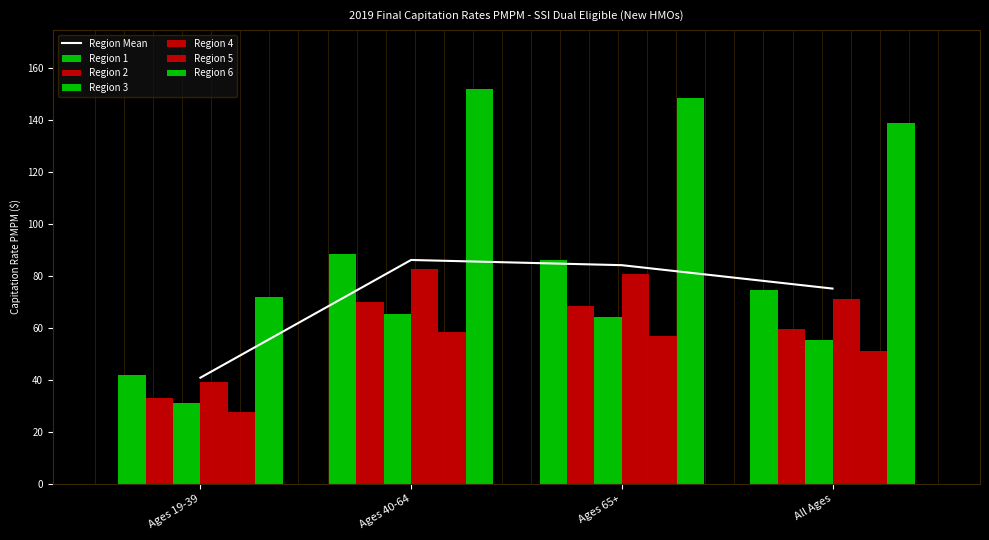

Reading left to right, extract all data points from this chart.

Region 1: Ages 19-39=41.8	Ages 40-64=88.2	Ages 65+=86.2	All Ages=74.4
Region 2: Ages 19-39=33.1	Ages 40-64=69.8	Ages 65+=68.2	All Ages=59.6
Region 3: Ages 19-39=31.0	Ages 40-64=65.4	Ages 65+=63.9	All Ages=55.3
Region 4: Ages 19-39=39.1	Ages 40-64=82.6	Ages 65+=80.7	All Ages=71.1
Region 5: Ages 19-39=27.6	Ages 40-64=58.3	Ages 65+=56.9	All Ages=51.0
Region 6: Ages 19-39=71.9	Ages 40-64=151.7	Ages 65+=148.2	All Ages=138.7